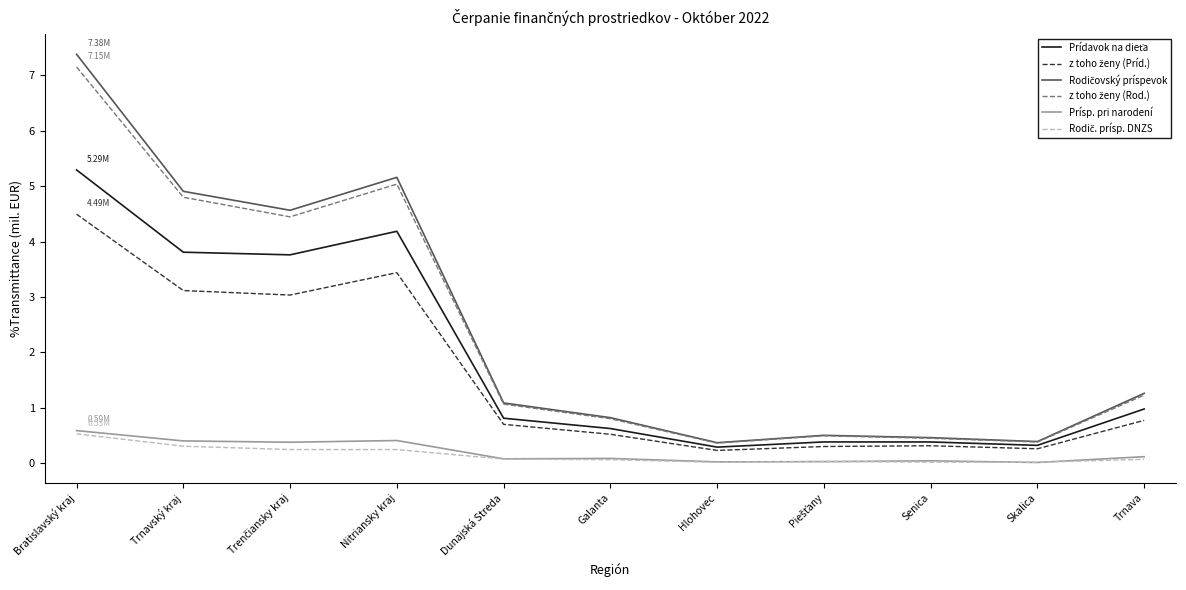

At which category is the sum across all series the highest?

Bratislavský kraj